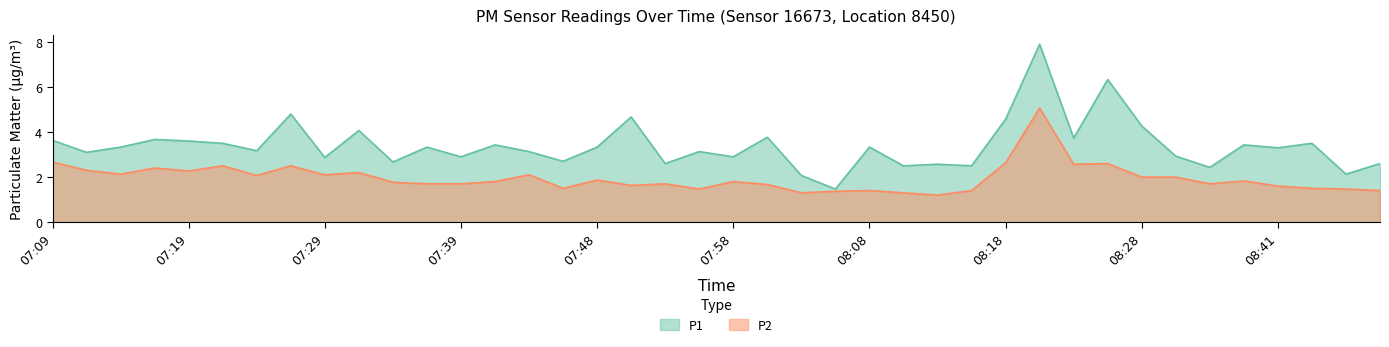

How many lines are shown in the chart?

2